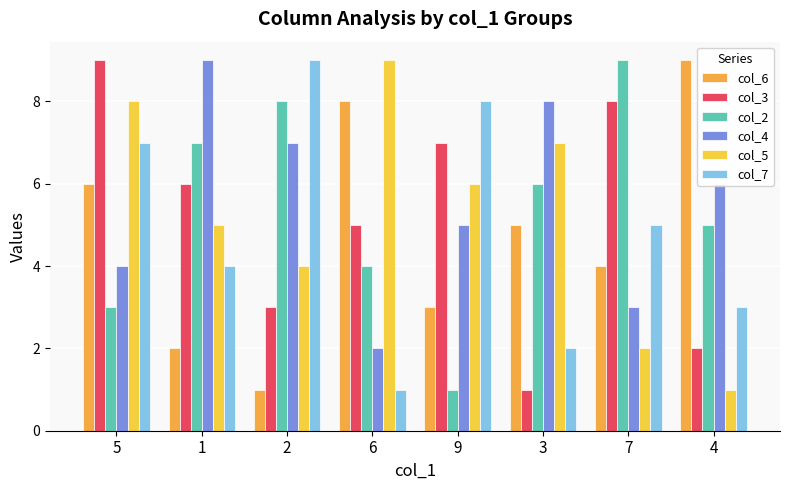

At which label is col_4 closest to 5?

9